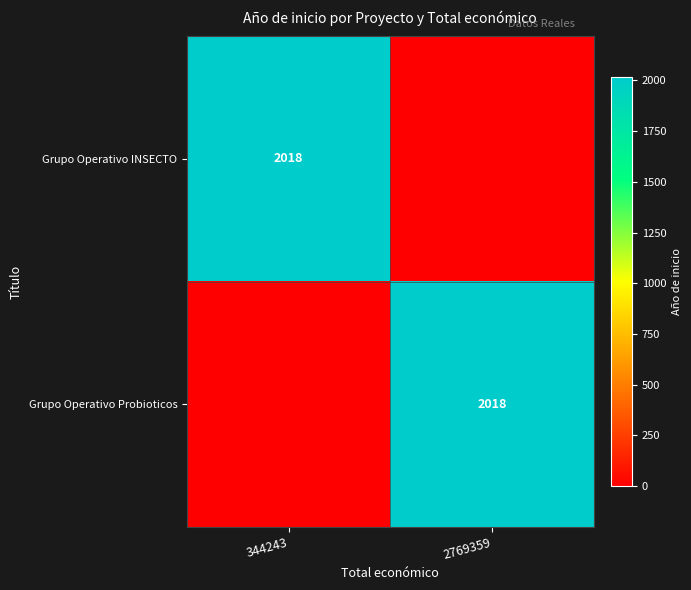

The value of Grupo Operativo Probioticos at 2769359 is 3346. True or false?

False